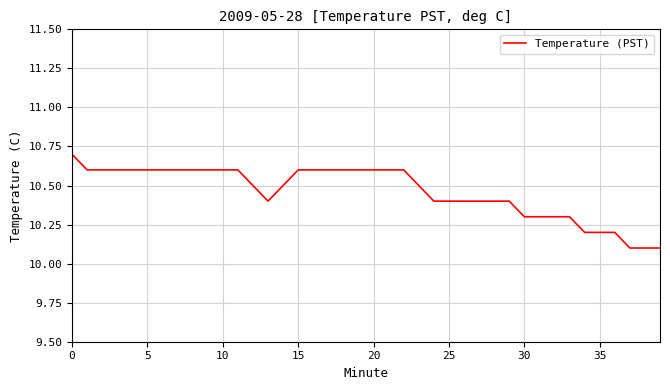

What is the minimum value shown in the chart?

10.1